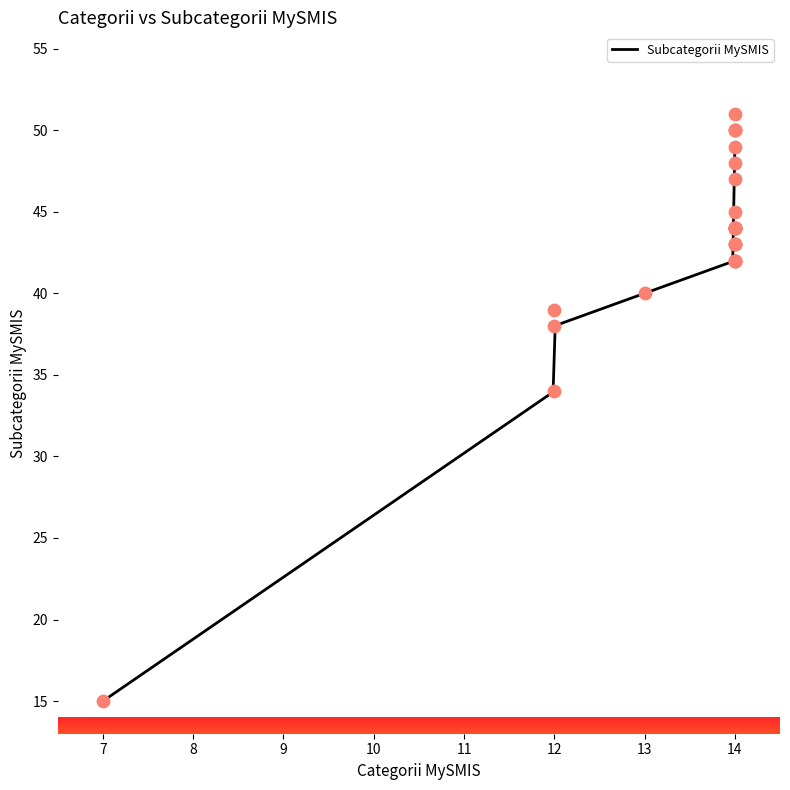

What is the change in value from 14 to 14?

+1